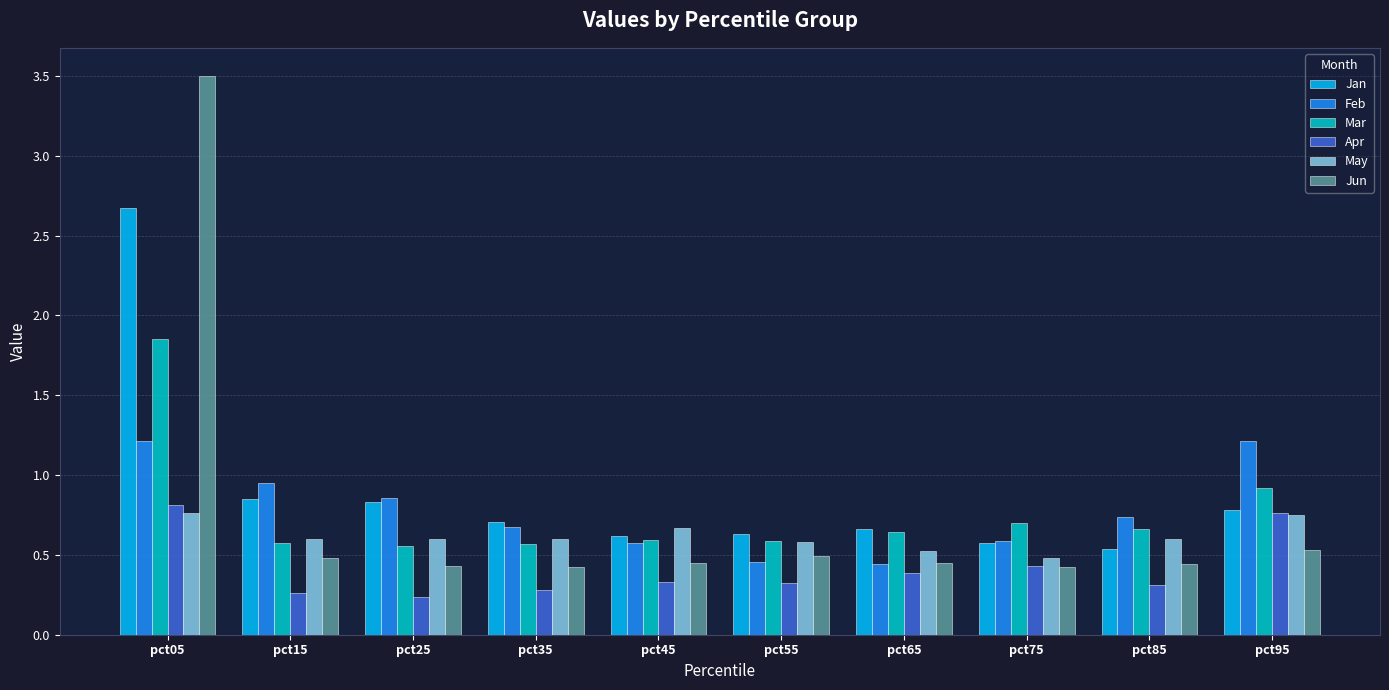

Between pct45 and pct85, which series saw the biggest shift?

Feb